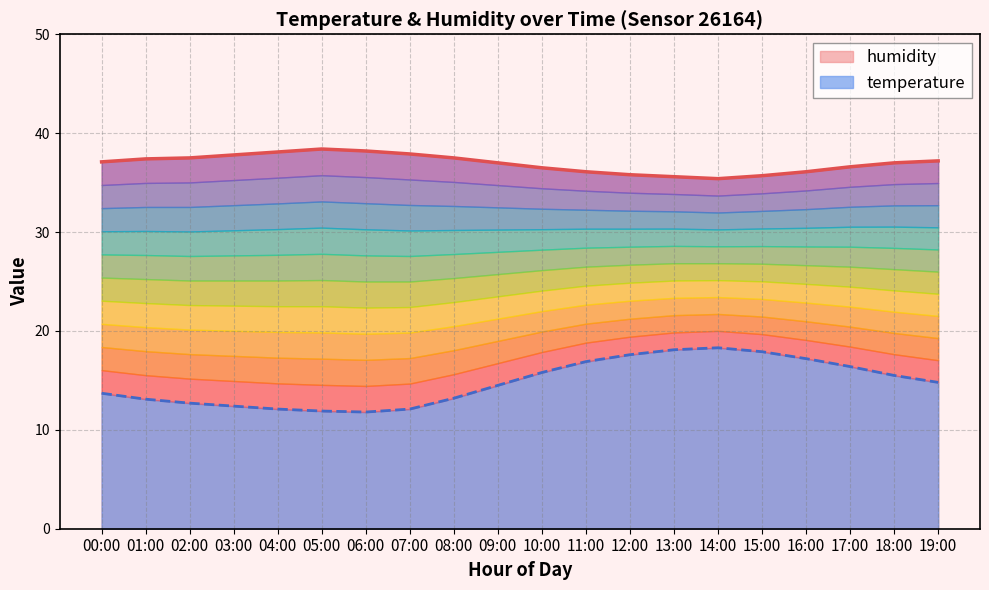

What is the minimum value for humidity?

35.4